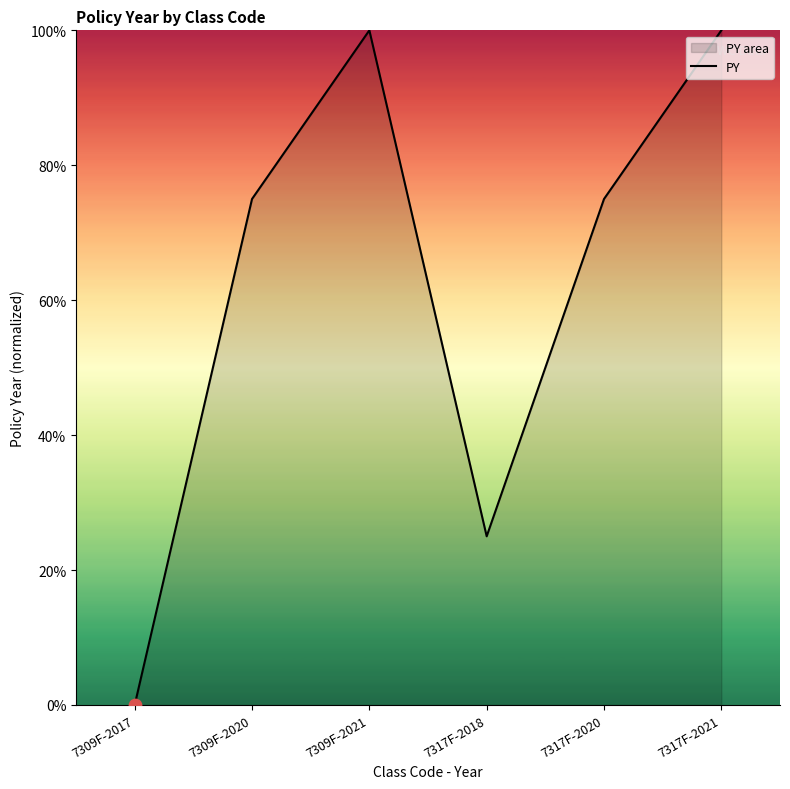

Between 7309F-2020 and 7309F-2017, which is larger?

7309F-2020